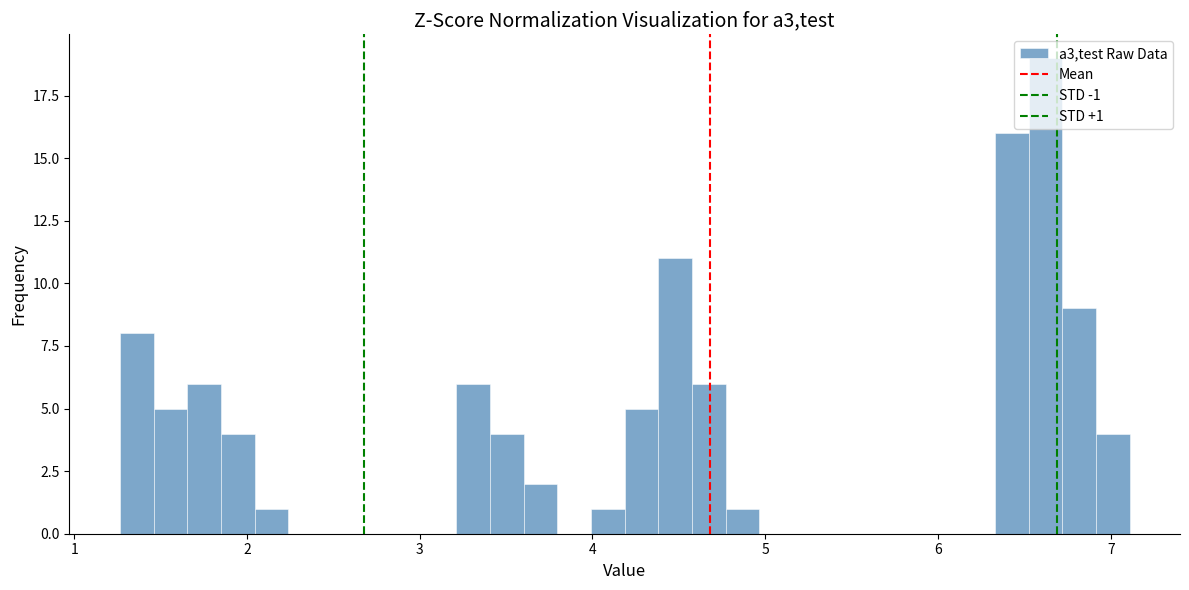

Read against the x-axis, roughly where is the centre of the tallest bar?

6.6